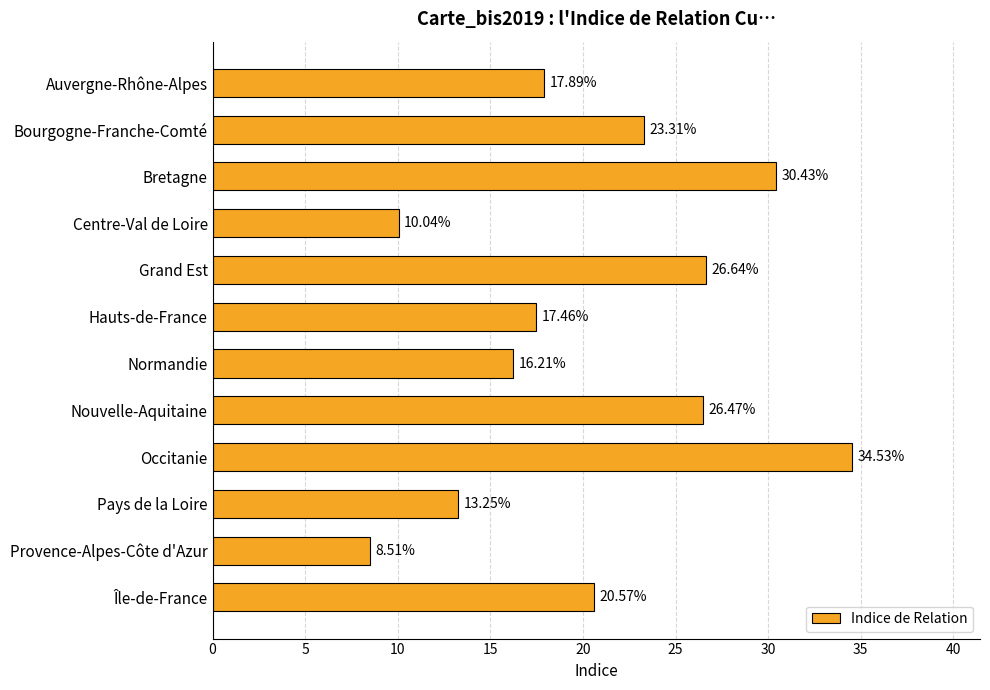

At which label is the value closest to 21?

Île-de-France